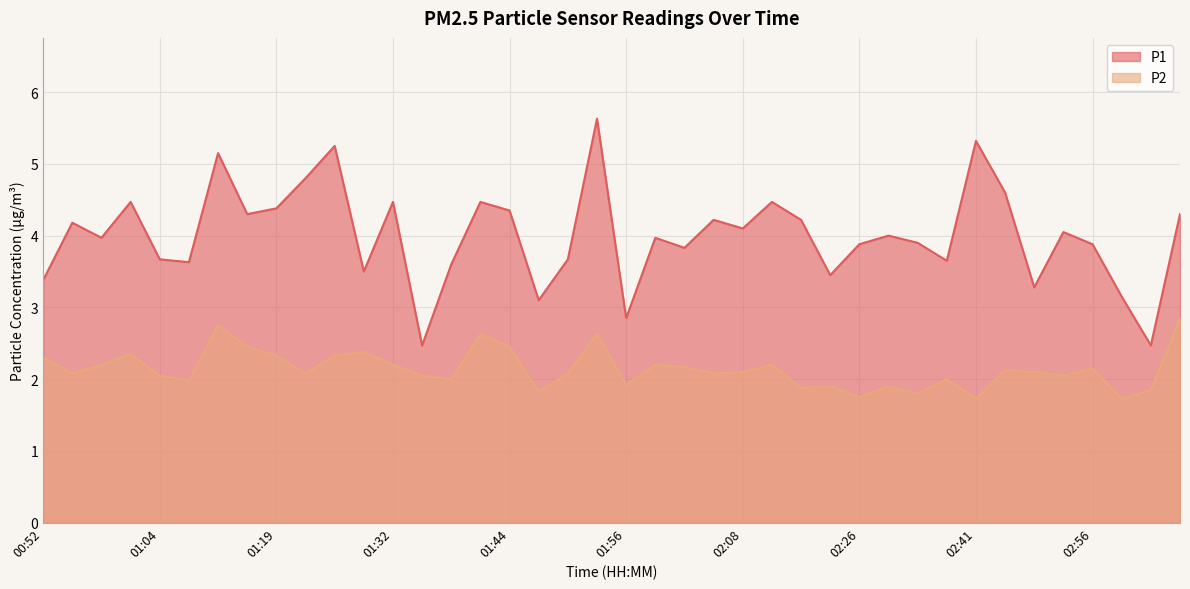

Which series changed the most between 01:04 and 02:20?

P1